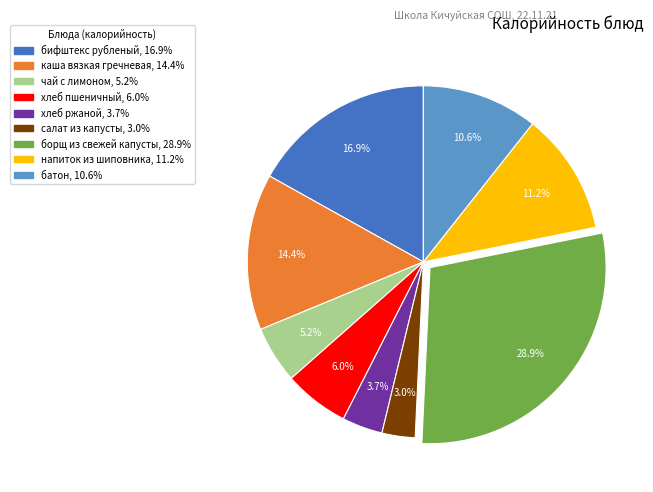

Which category has the smallest portion of the pie?

салат из капусты